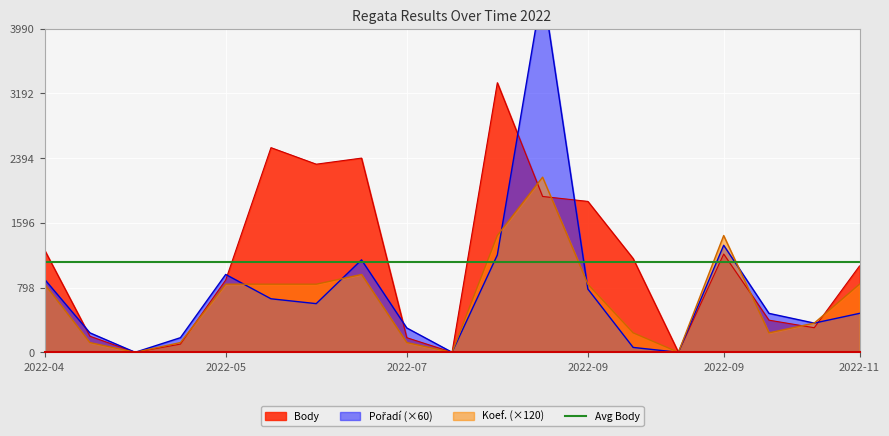

Between 2022-05-04 and 2022-10-08, which series saw the biggest shift?

Poradi